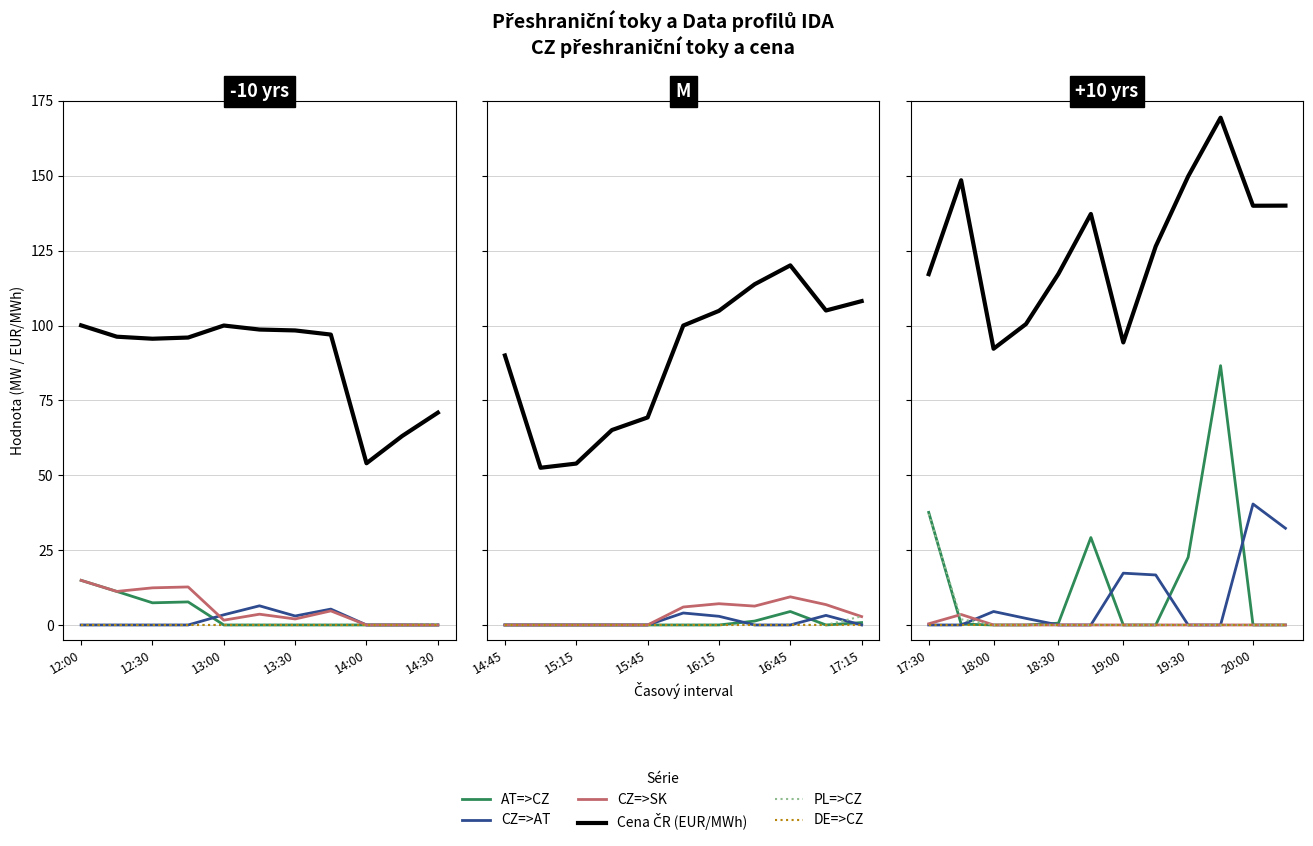

True or false: CZ=>SK and Cena ČR (EUR/MWh) cross at least once.

False